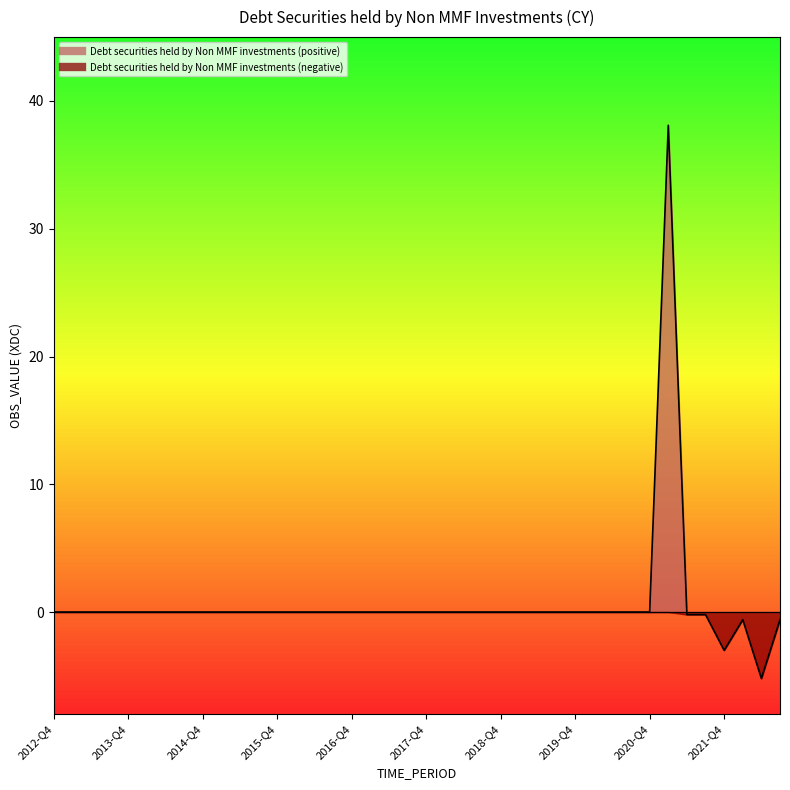

What is the change in value from 2018-Q4 to 2022-Q1?

-0.6